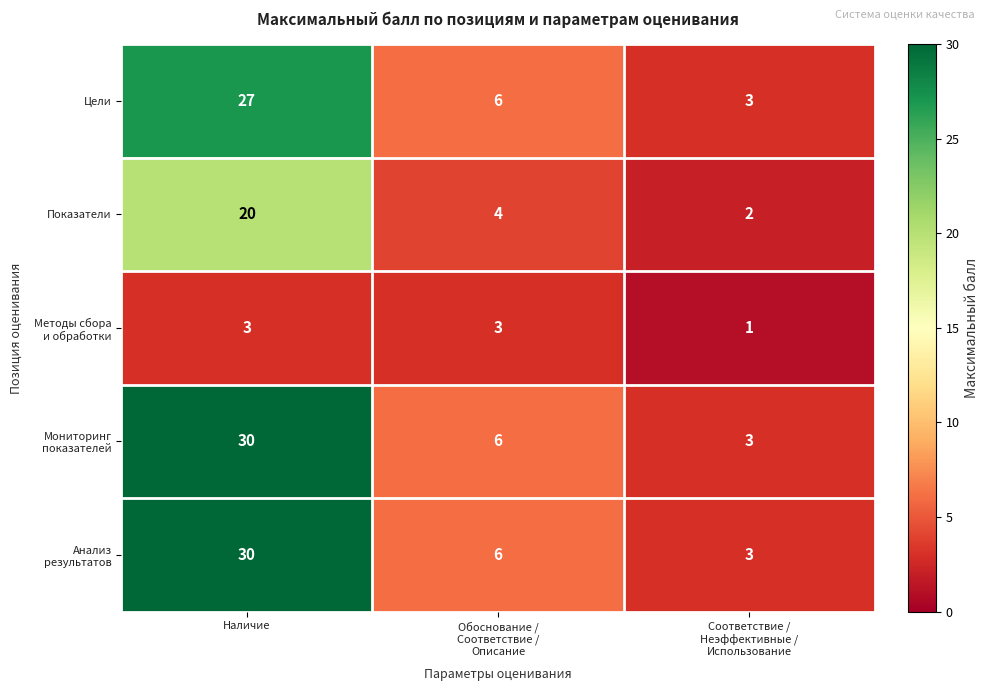

How many distinct data groups are displayed?

5